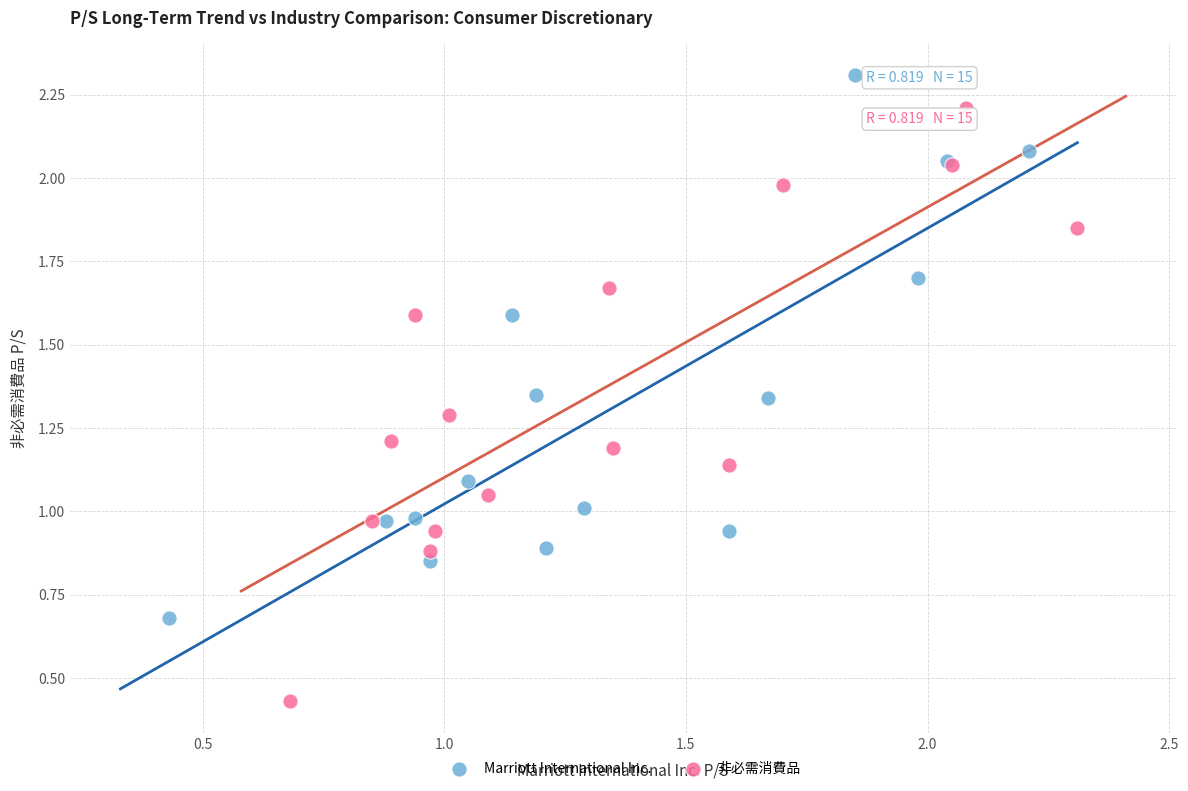

What are all the series names shown in the legend?

Marriott International Inc., 非必需消費品